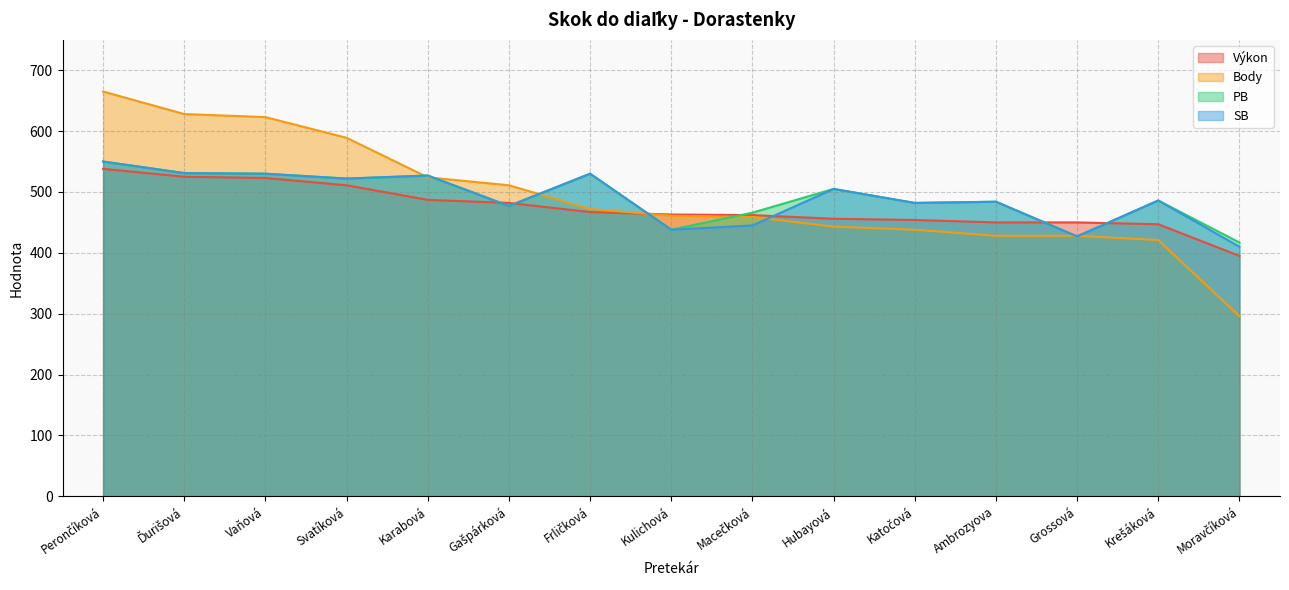

Which has a higher value, Macečková or Perončíková?

Perončíková